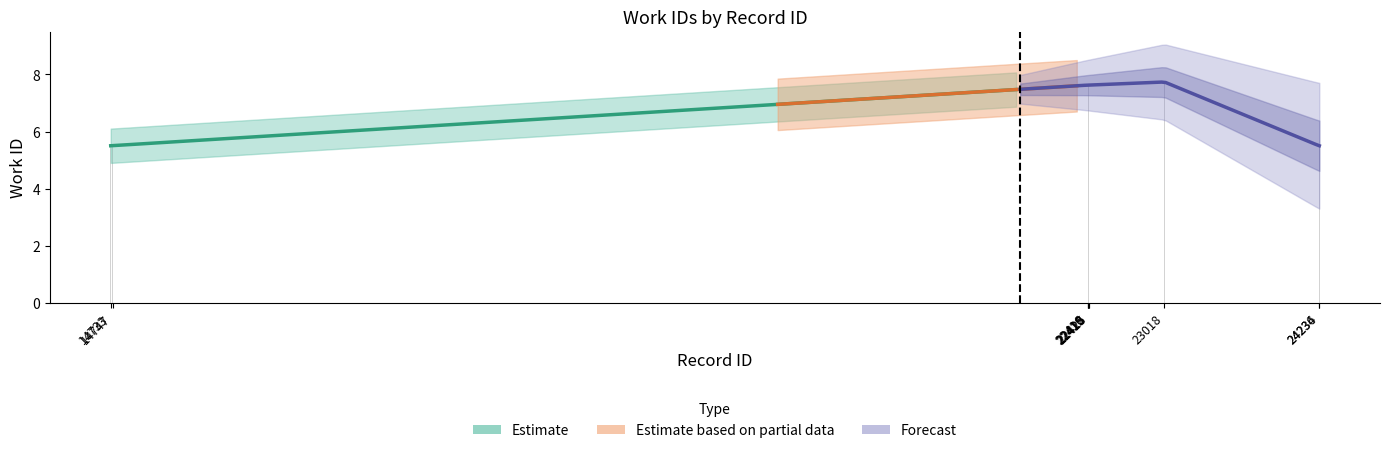

What is the smallest value displayed?

5.5